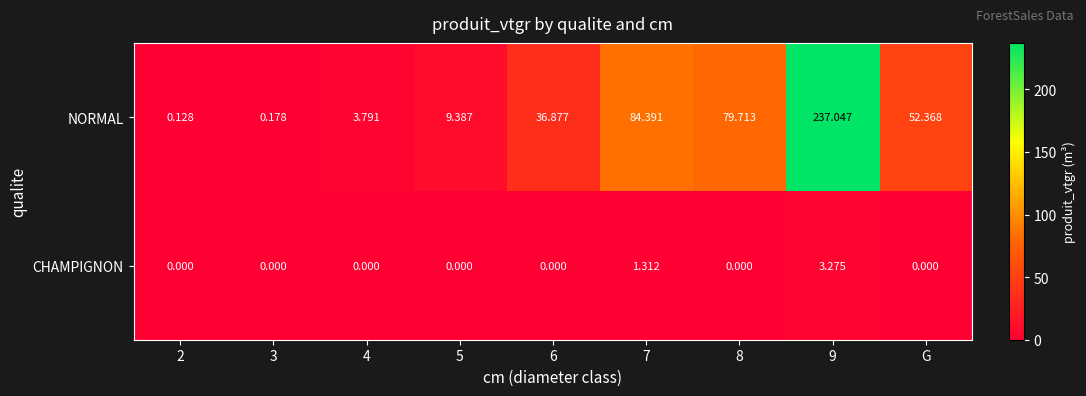

Count the number of categories in the chart.

9